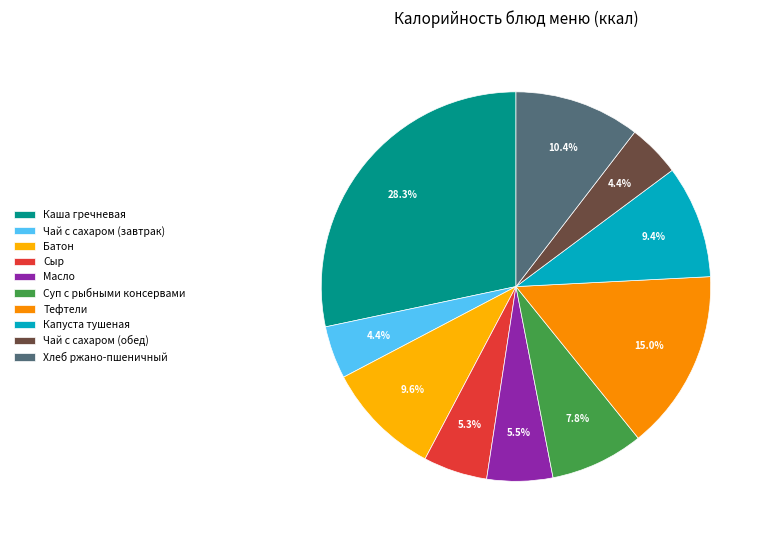

How many slices are in this pie chart?

10